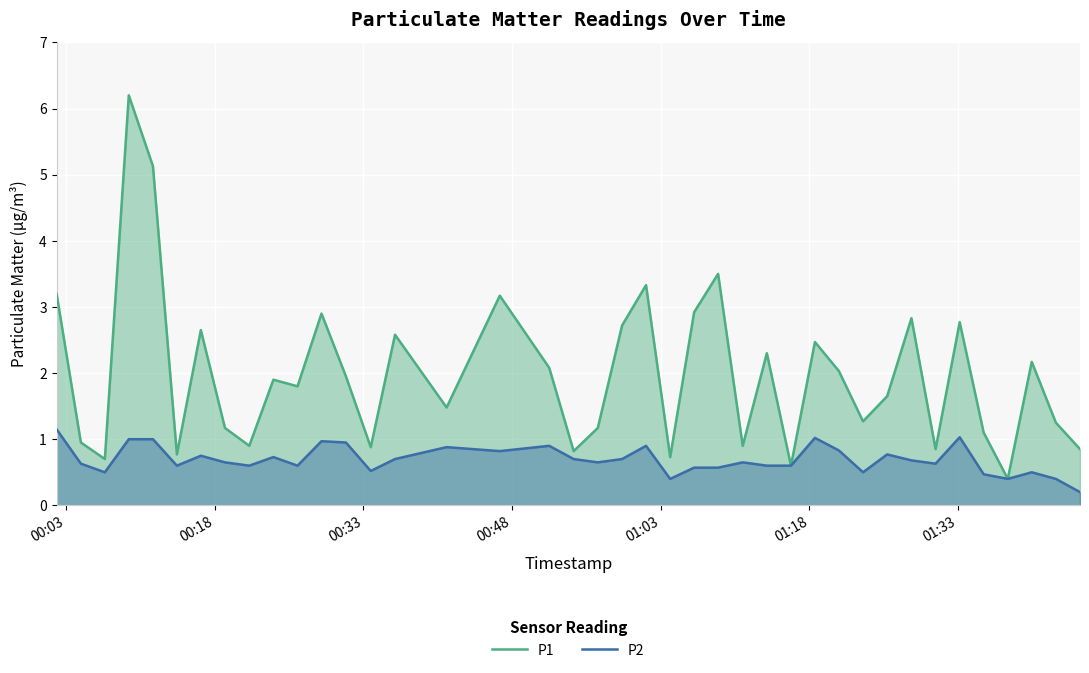

True or false: P1 and P2 intersect in this chart.

False